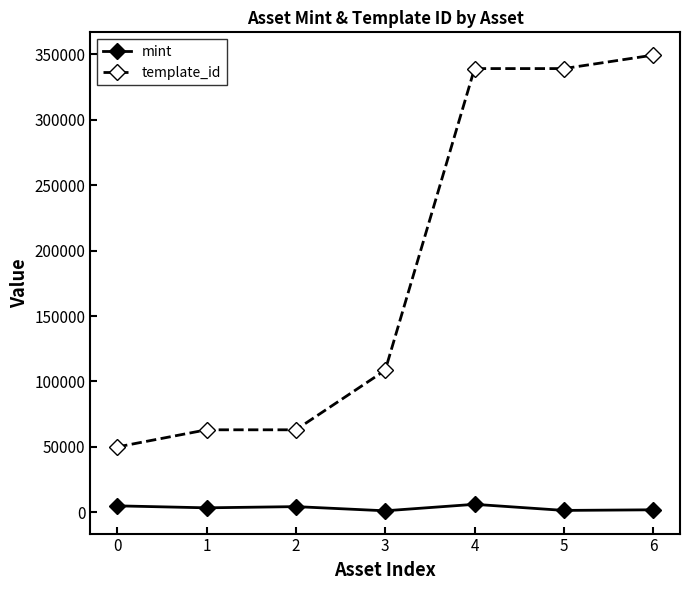

Rank the series by their maximum value, from lowest to highest.

mint, template_id